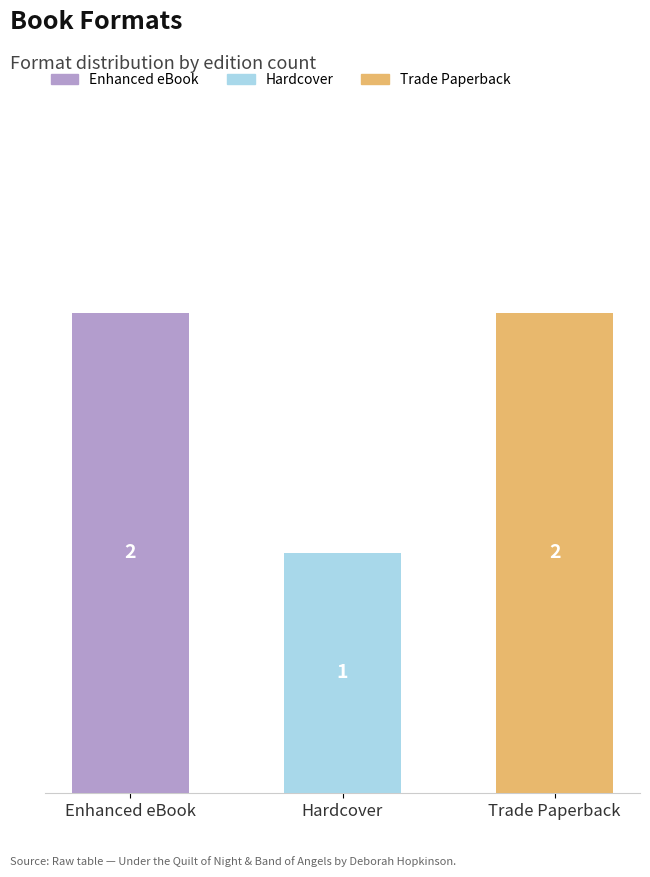

Which label corresponds to the smallest value in the chart?

Hardcover